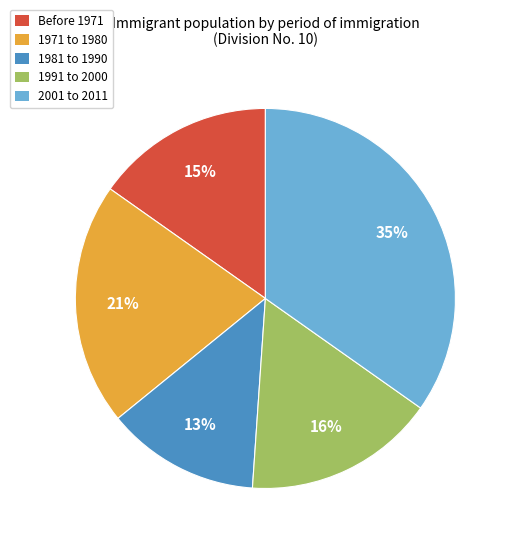

To the nearest percent, what portion does 1981 to 1990 represent?

13%